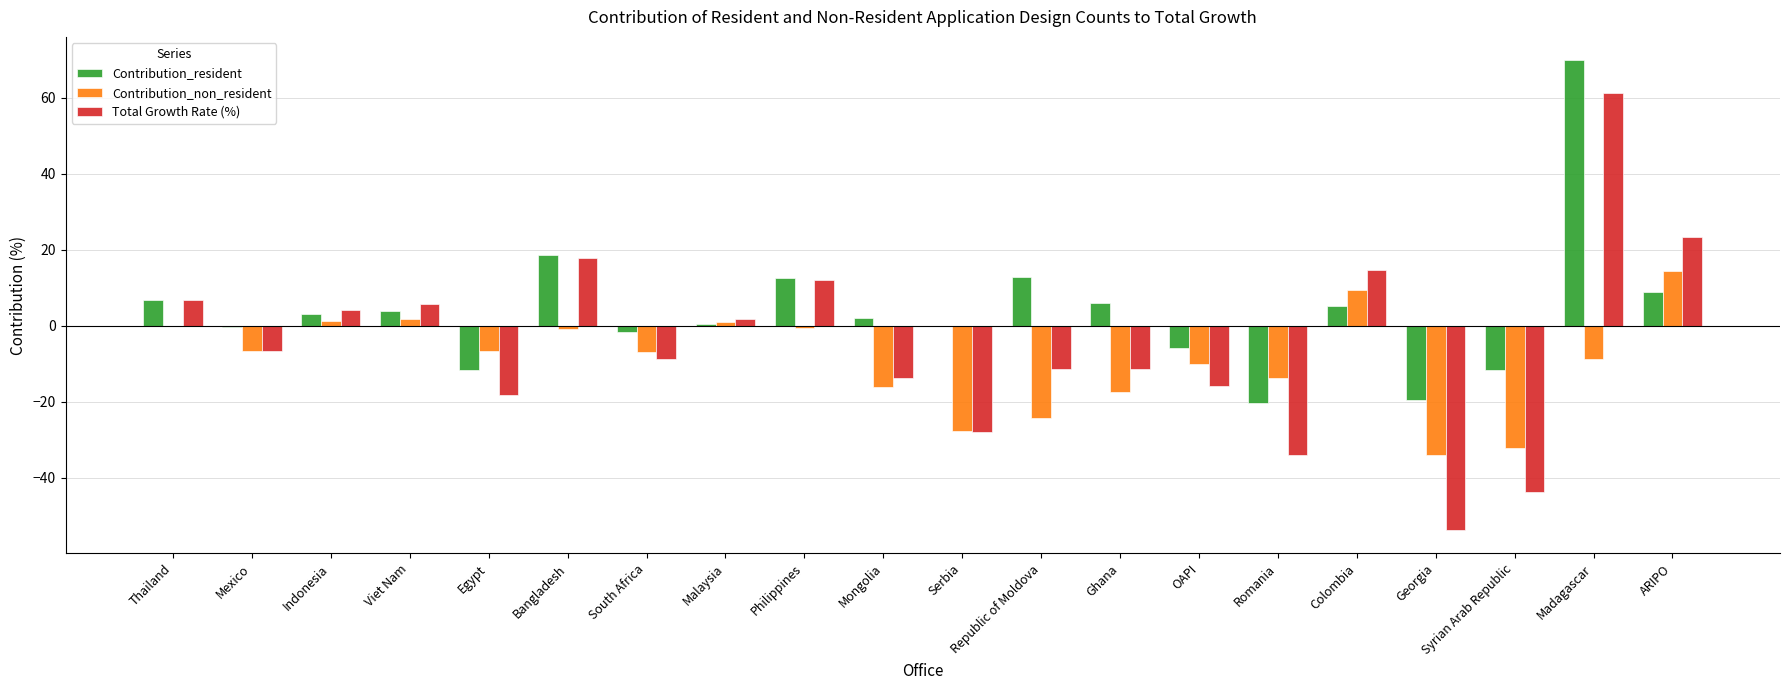

True or false: Total Growth Rate (%) has a value of 1.7 at Malaysia.

True